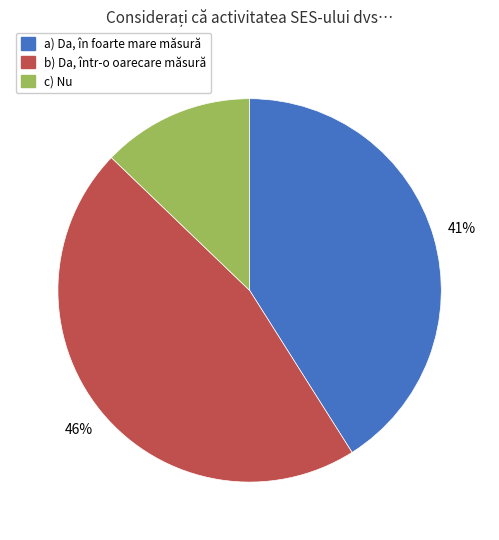

Which has a higher value, a) Da, în foarte mare măsură or b) Da, într-o oarecare măsură?

b) Da, într-o oarecare măsură